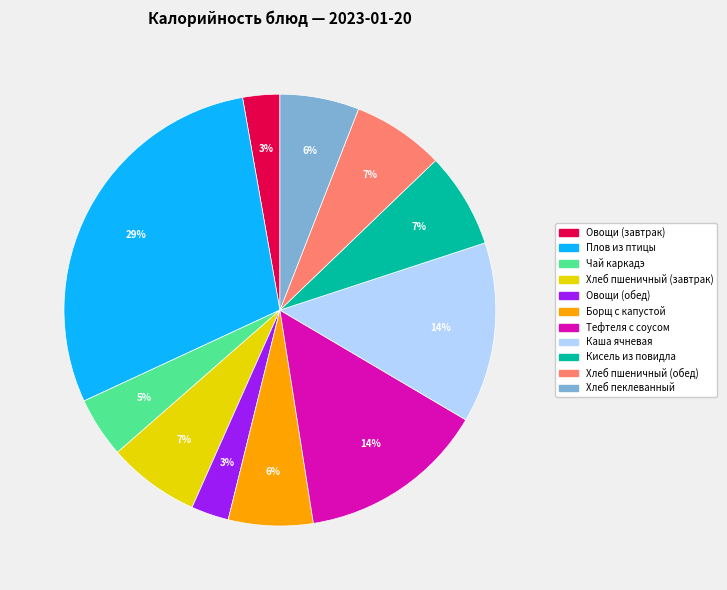

How many slices are in this pie chart?

11